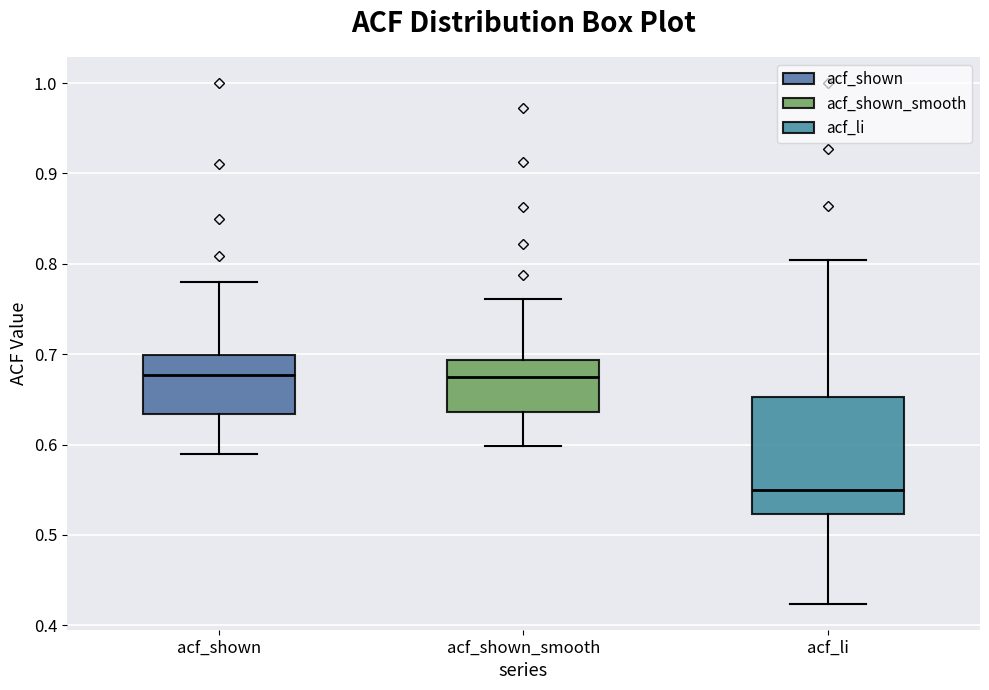

Reading left to right, transcribe this box plot: for each box, give where its median line is, the range the box spans, and where its two whiskers end, as read against the y-axis. The values are not printed on the chart, so give them approximately, as read against the axis.

acf_shown: median 0.68, box 0.63 to 0.70, whiskers 0.59 to 0.78
acf_shown_smooth: median 0.67, box 0.64 to 0.69, whiskers 0.60 to 0.76
acf_li: median 0.55, box 0.52 to 0.65, whiskers 0.42 to 0.80